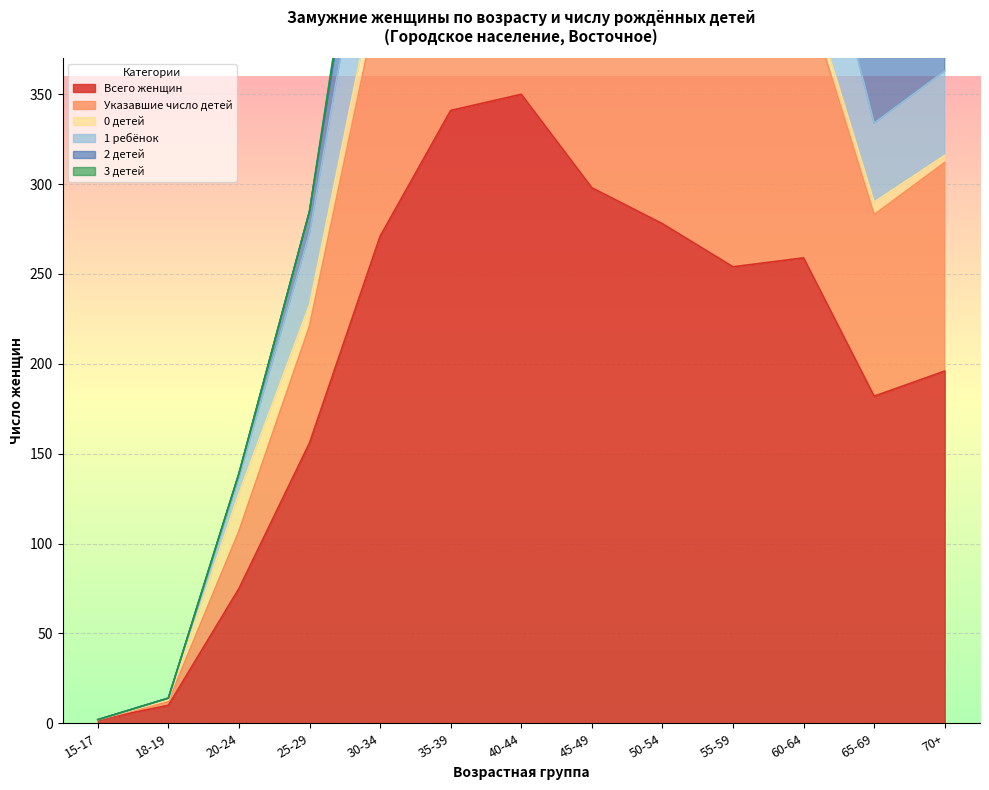

Reading left to right, extract all data points from this chart.

Всего женщин: 2	10	75	156	271	341	350	298	278	254	259	182	196
Указавшие число детей: 2	14	139	285	530	681	692	599	562	525	558	379	421
1 ребёнок: 2	14	137	273	496	615	628	531	505	467	489	334	363